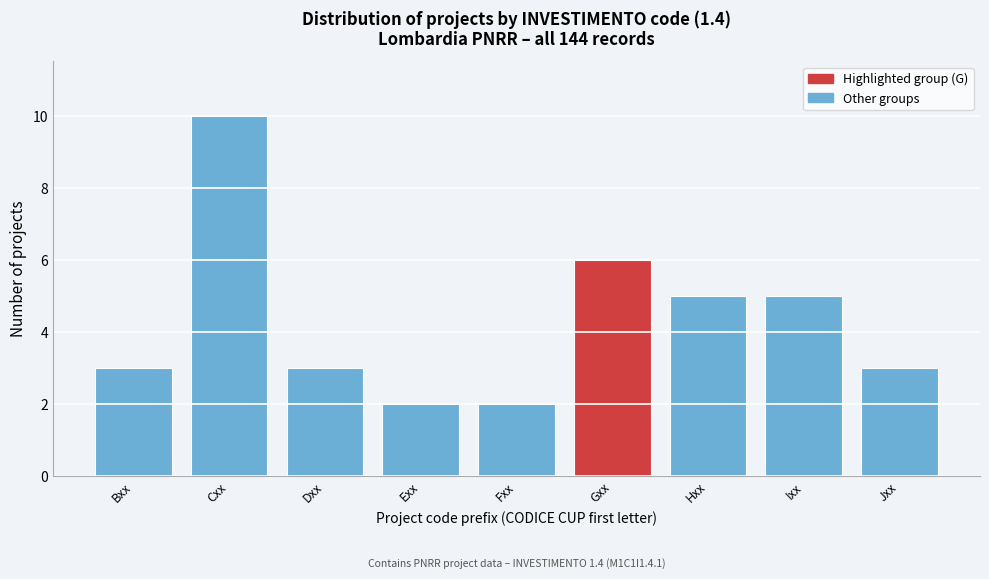

Reading right to left, extract all data points from this chart.

3	5	5	6	2	2	3	10	3